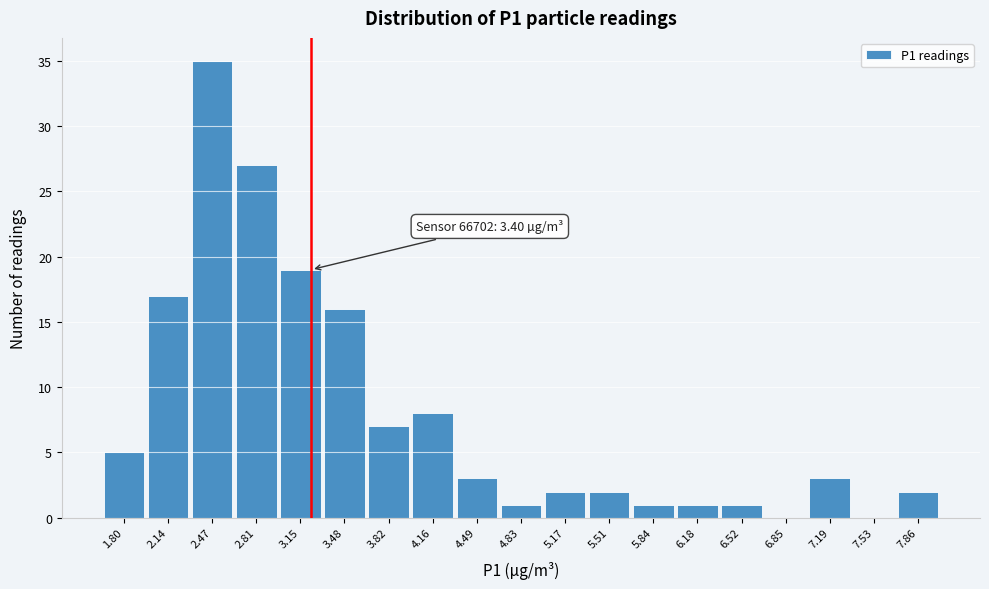

Reading left to right, list all the values displayed in this chart.

1.80=5	2.14=17	2.47=35	2.81=27	3.15=19	3.48=16	3.82=7	4.16=8	4.49=3	4.83=1	5.17=2	5.51=2	5.84=1	6.18=1	6.52=1	6.85=0	7.19=3	7.53=0	7.86=2